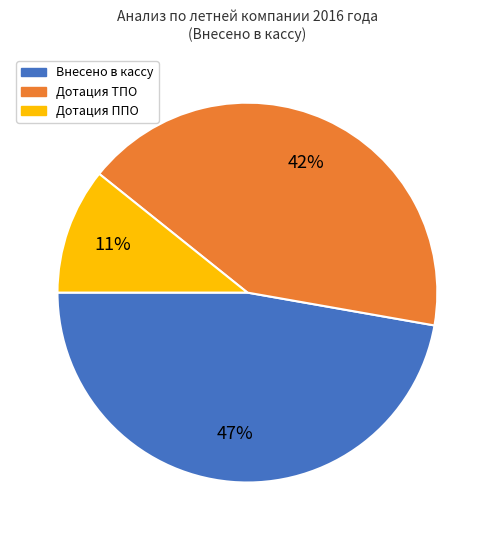

Is the sum of Дотация ТПО and Внесено в кассу greater than half?

Yes